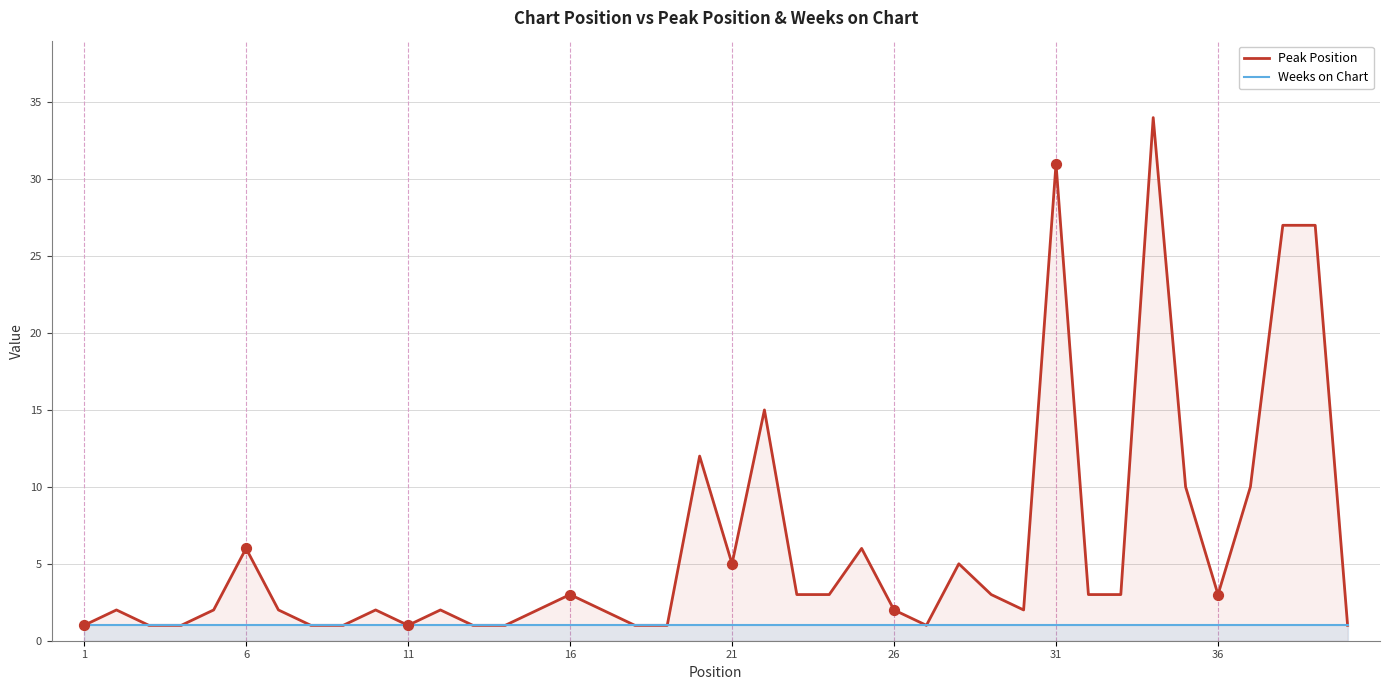

Which series has the largest total across all categories?

Peak Position